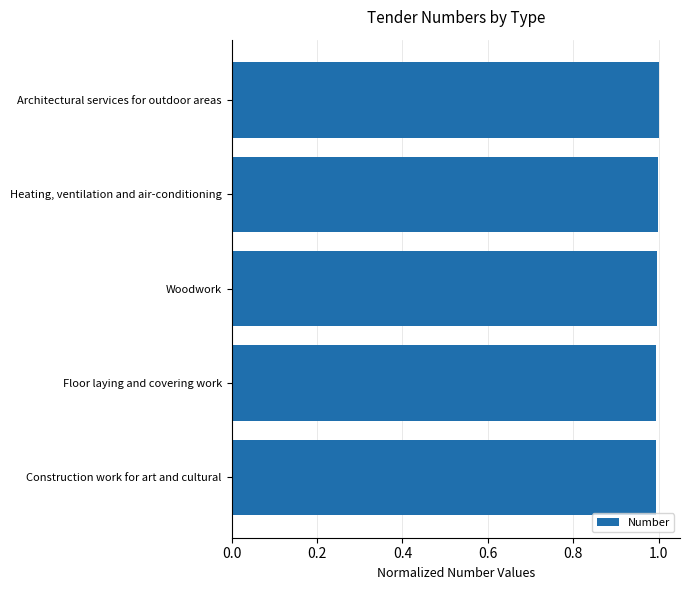

What is the label of the 4th bar from the top?

Floor laying and covering work